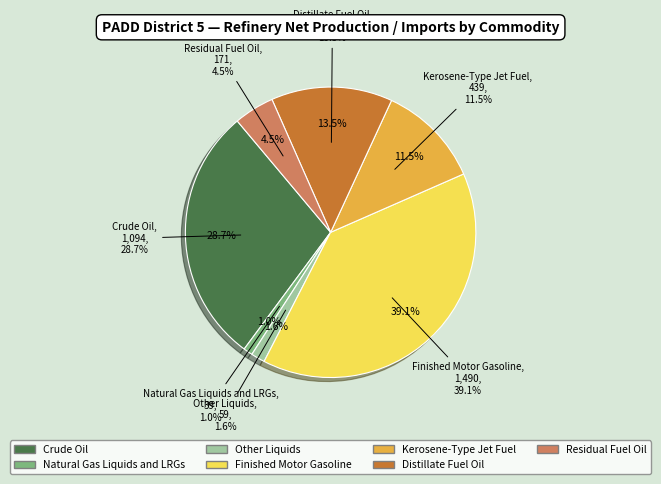

Does Finished Motor Gasoline account for over 50% of the chart?

No